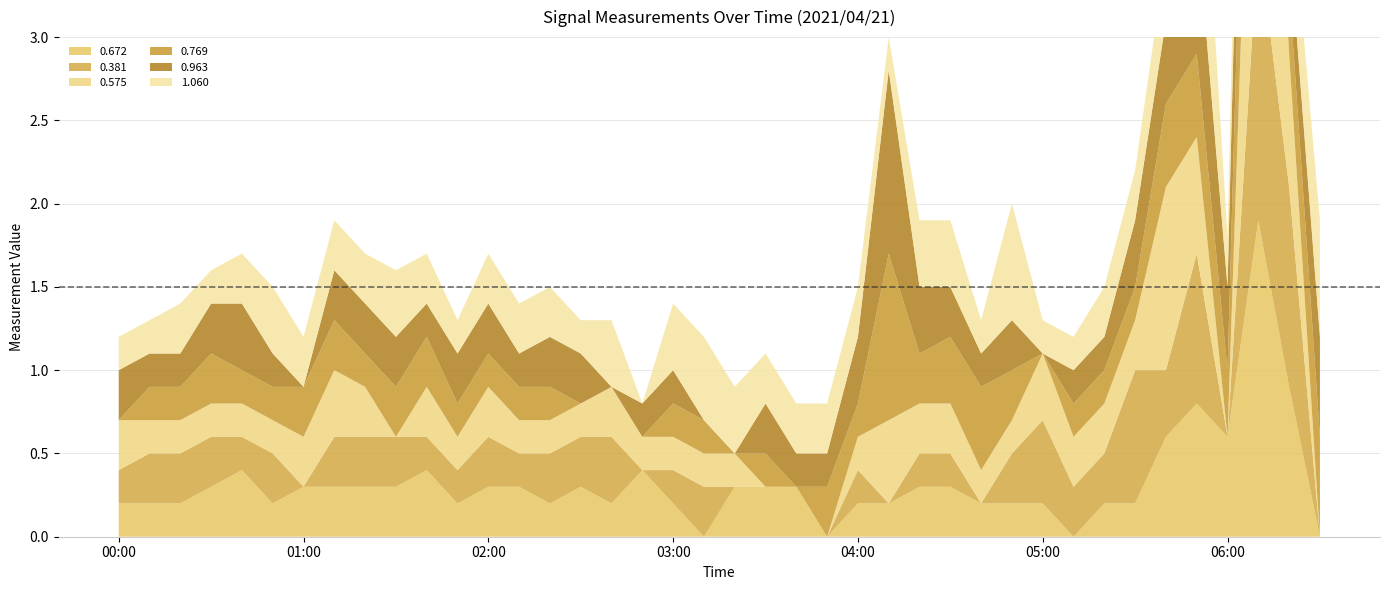

Reading left to right, transcribe all the data shown in this chart.

0.672: 2021/04/21 00:00=0.2	2021/04/21 00:10=0.2	2021/04/21 00:20=0.2	2021/04/21 00:30=0.3	2021/04/21 00:40=0.4	2021/04/21 00:50=0.2	2021/04/21 01:00=0.3	2021/04/21 01:10=0.3	2021/04/21 01:20=0.3	2021/04/21 01:30=0.3	2021/04/21 01:40=0.4	2021/04/21 01:50=0.2	2021/04/21 02:00=0.3	2021/04/21 02:10=0.3	2021/04/21 02:20=0.2	2021/04/21 02:30=0.3	2021/04/21 02:40=0.2	2021/04/21 02:50=0.4	2021/04/21 03:00=0.2	2021/04/21 03:10=0.0	2021/04/21 03:20=0.3	2021/04/21 03:30=0.3	2021/04/21 03:40=0.3	2021/04/21 03:50=0.0	2021/04/21 04:00=0.2	2021/04/21 04:10=0.2	2021/04/21 04:20=0.3	2021/04/21 04:30=0.3	2021/04/21 04:40=0.2	2021/04/21 04:50=0.2	2021/04/21 05:00=0.2	2021/04/21 05:10=0.0	2021/04/21 05:20=0.2	2021/04/21 05:30=0.2	2021/04/21 05:40=0.6	2021/04/21 05:50=0.8	2021/04/21 06:00=0.6	2021/04/21 06:10=1.9	2021/04/21 06:20=0.9	2021/04/21 06:30=0.0
0.381: 2021/04/21 00:00=0.2	2021/04/21 00:10=0.3	2021/04/21 00:20=0.3	2021/04/21 00:30=0.3	2021/04/21 00:40=0.2	2021/04/21 00:50=0.3	2021/04/21 01:00=0.0	2021/04/21 01:10=0.3	2021/04/21 01:20=0.3	2021/04/21 01:30=0.3	2021/04/21 01:40=0.2	2021/04/21 01:50=0.2	2021/04/21 02:00=0.3	2021/04/21 02:10=0.2	2021/04/21 02:20=0.3	2021/04/21 02:30=0.3	2021/04/21 02:40=0.4	2021/04/21 02:50=0.0	2021/04/21 03:00=0.2	2021/04/21 03:10=0.3	2021/04/21 03:20=0.0	2021/04/21 03:30=0.0	2021/04/21 03:40=0.0	2021/04/21 03:50=0.0	2021/04/21 04:00=0.2	2021/04/21 04:10=0.0	2021/04/21 04:20=0.2	2021/04/21 04:30=0.2	2021/04/21 04:40=0.0	2021/04/21 04:50=0.3	2021/04/21 05:00=0.5	2021/04/21 05:10=0.3	2021/04/21 05:20=0.3	2021/04/21 05:30=0.8	2021/04/21 05:40=0.4	2021/04/21 05:50=0.9	2021/04/21 06:00=0.0	2021/04/21 06:10=1.7	2021/04/21 06:20=1.2	2021/04/21 06:30=0.0
0.575: 2021/04/21 00:00=0.3	2021/04/21 00:10=0.2	2021/04/21 00:20=0.2	2021/04/21 00:30=0.2	2021/04/21 00:40=0.2	2021/04/21 00:50=0.2	2021/04/21 01:00=0.3	2021/04/21 01:10=0.4	2021/04/21 01:20=0.3	2021/04/21 01:30=0.0	2021/04/21 01:40=0.3	2021/04/21 01:50=0.2	2021/04/21 02:00=0.3	2021/04/21 02:10=0.2	2021/04/21 02:20=0.2	2021/04/21 02:30=0.2	2021/04/21 02:40=0.3	2021/04/21 02:50=0.2	2021/04/21 03:00=0.2	2021/04/21 03:10=0.2	2021/04/21 03:20=0.2	2021/04/21 03:30=0.0	2021/04/21 03:40=0.0	2021/04/21 03:50=0.0	2021/04/21 04:00=0.2	2021/04/21 04:10=0.5	2021/04/21 04:20=0.3	2021/04/21 04:30=0.3	2021/04/21 04:40=0.2	2021/04/21 04:50=0.2	2021/04/21 05:00=0.4	2021/04/21 05:10=0.3	2021/04/21 05:20=0.3	2021/04/21 05:30=0.3	2021/04/21 05:40=1.1	2021/04/21 05:50=0.7	2021/04/21 06:00=0.0	2021/04/21 06:10=2.5	2021/04/21 06:20=0.8	2021/04/21 06:30=0.0
0.769: 2021/04/21 00:00=0.0	2021/04/21 00:10=0.2	2021/04/21 00:20=0.2	2021/04/21 00:30=0.3	2021/04/21 00:40=0.2	2021/04/21 00:50=0.2	2021/04/21 01:00=0.3	2021/04/21 01:10=0.3	2021/04/21 01:20=0.2	2021/04/21 01:30=0.3	2021/04/21 01:40=0.3	2021/04/21 01:50=0.2	2021/04/21 02:00=0.2	2021/04/21 02:10=0.2	2021/04/21 02:20=0.2	2021/04/21 02:30=0.0	2021/04/21 02:40=0.0	2021/04/21 02:50=0.0	2021/04/21 03:00=0.2	2021/04/21 03:10=0.2	2021/04/21 03:20=0.0	2021/04/21 03:30=0.2	2021/04/21 03:40=0.0	2021/04/21 03:50=0.3	2021/04/21 04:00=0.2	2021/04/21 04:10=1.0	2021/04/21 04:20=0.3	2021/04/21 04:30=0.4	2021/04/21 04:40=0.5	2021/04/21 04:50=0.3	2021/04/21 05:00=0.0	2021/04/21 05:10=0.2	2021/04/21 05:20=0.2	2021/04/21 05:30=0.2	2021/04/21 05:40=0.5	2021/04/21 05:50=0.5	2021/04/21 06:00=0.4	2021/04/21 06:10=1.5	2021/04/21 06:20=0.4	2021/04/21 06:30=0.6
0.963: 2021/04/21 00:00=0.3	2021/04/21 00:10=0.2	2021/04/21 00:20=0.2	2021/04/21 00:30=0.3	2021/04/21 00:40=0.4	2021/04/21 00:50=0.2	2021/04/21 01:00=0.0	2021/04/21 01:10=0.3	2021/04/21 01:20=0.3	2021/04/21 01:30=0.3	2021/04/21 01:40=0.2	2021/04/21 01:50=0.3	2021/04/21 02:00=0.3	2021/04/21 02:10=0.2	2021/04/21 02:20=0.3	2021/04/21 02:30=0.3	2021/04/21 02:40=0.0	2021/04/21 02:50=0.2	2021/04/21 03:00=0.2	2021/04/21 03:10=0.0	2021/04/21 03:20=0.0	2021/04/21 03:30=0.3	2021/04/21 03:40=0.2	2021/04/21 03:50=0.2	2021/04/21 04:00=0.4	2021/04/21 04:10=1.1	2021/04/21 04:20=0.4	2021/04/21 04:30=0.3	2021/04/21 04:40=0.2	2021/04/21 04:50=0.3	2021/04/21 05:00=0.0	2021/04/21 05:10=0.2	2021/04/21 05:20=0.2	2021/04/21 05:30=0.4	2021/04/21 05:40=0.5	2021/04/21 05:50=0.8	2021/04/21 06:00=0.5	2021/04/21 06:10=1.4	2021/04/21 06:20=0.3	2021/04/21 06:30=0.6
1.060: 2021/04/21 00:00=0.2	2021/04/21 00:10=0.2	2021/04/21 00:20=0.3	2021/04/21 00:30=0.2	2021/04/21 00:40=0.3	2021/04/21 00:50=0.4	2021/04/21 01:00=0.3	2021/04/21 01:10=0.3	2021/04/21 01:20=0.3	2021/04/21 01:30=0.4	2021/04/21 01:40=0.3	2021/04/21 01:50=0.2	2021/04/21 02:00=0.3	2021/04/21 02:10=0.3	2021/04/21 02:20=0.3	2021/04/21 02:30=0.2	2021/04/21 02:40=0.4	2021/04/21 02:50=0.0	2021/04/21 03:00=0.4	2021/04/21 03:10=0.5	2021/04/21 03:20=0.4	2021/04/21 03:30=0.3	2021/04/21 03:40=0.3	2021/04/21 03:50=0.3	2021/04/21 04:00=0.3	2021/04/21 04:10=0.2	2021/04/21 04:20=0.4	2021/04/21 04:30=0.4	2021/04/21 04:40=0.2	2021/04/21 04:50=0.7	2021/04/21 05:00=0.2	2021/04/21 05:10=0.2	2021/04/21 05:20=0.3	2021/04/21 05:30=0.3	2021/04/21 05:40=0.4	2021/04/21 05:50=1.1	2021/04/21 06:00=0.3	2021/04/21 06:10=1.0	2021/04/21 06:20=0.4	2021/04/21 06:30=0.7